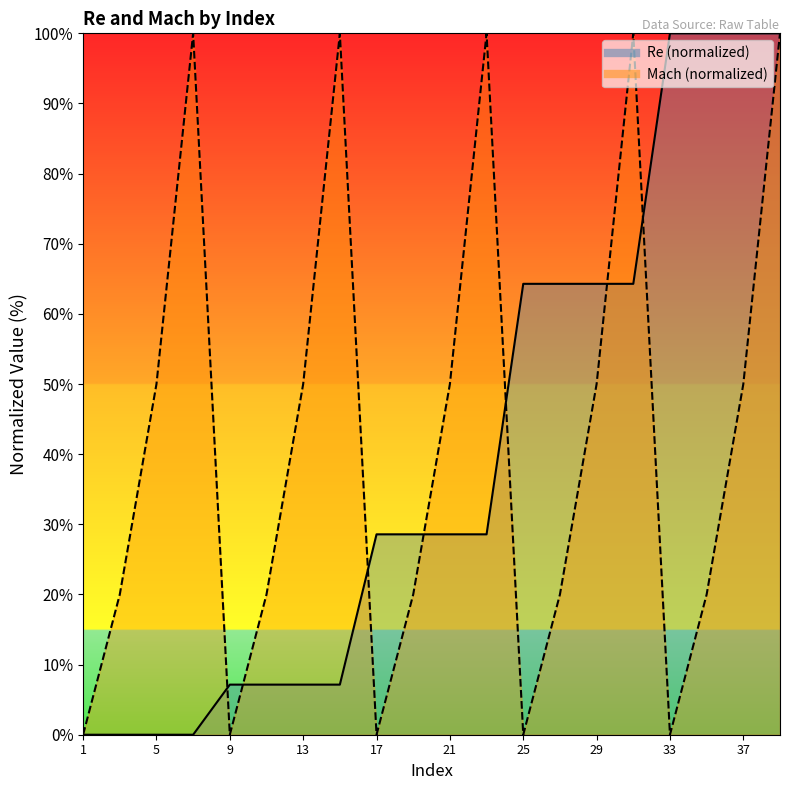

What is the sum of all Re values?

800.0